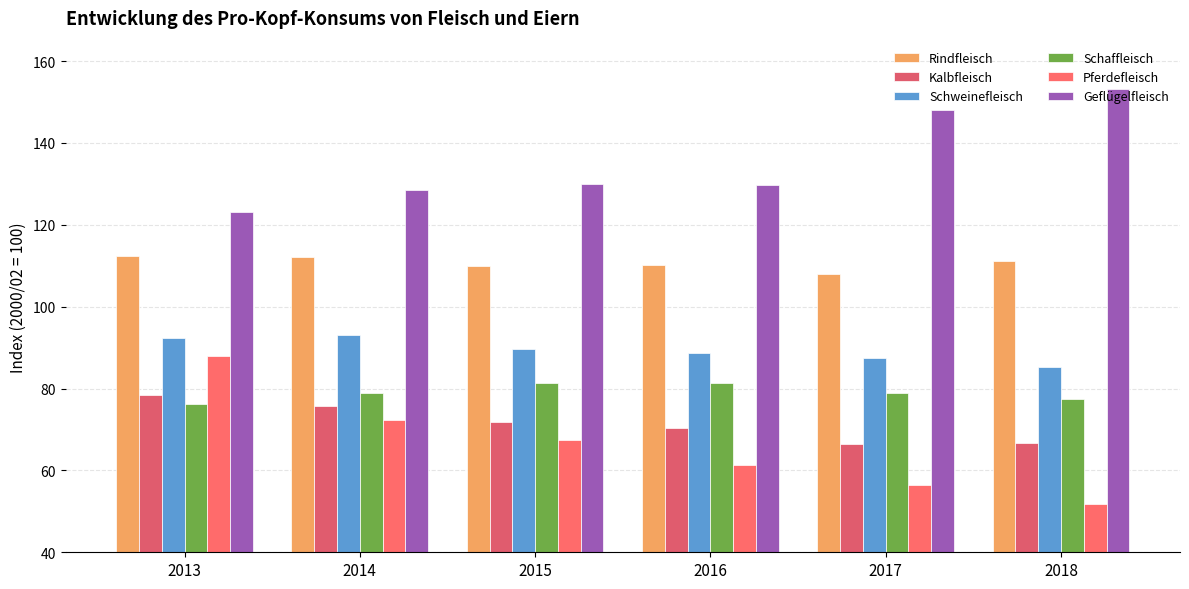

Count the number of categories in the chart.

6